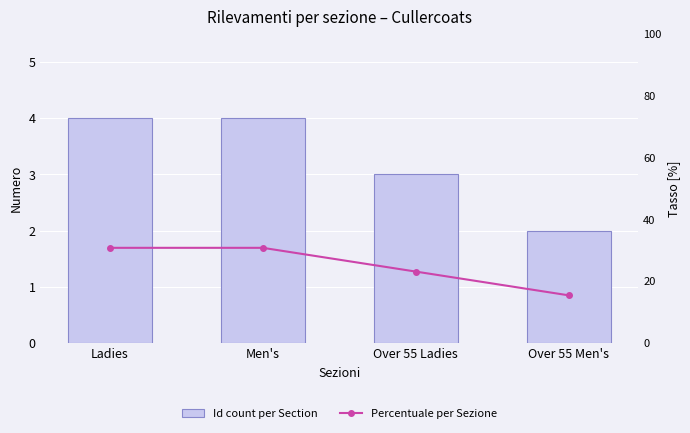

Is it true that Percentuale per Sezione equals 30.8 at Men's?

True